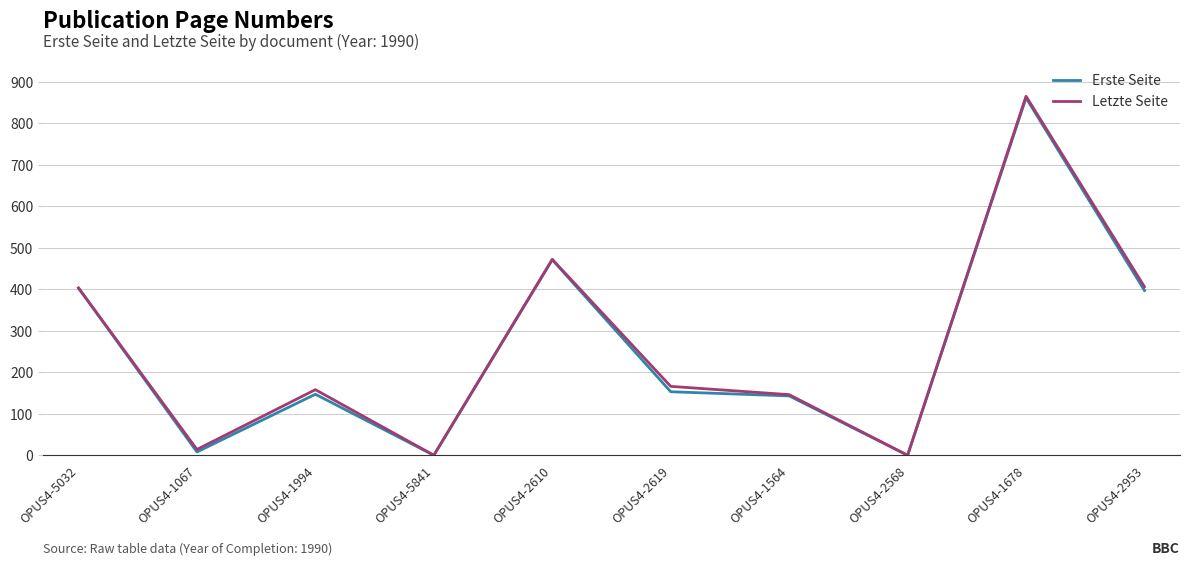

What is the greatest value displayed?

865